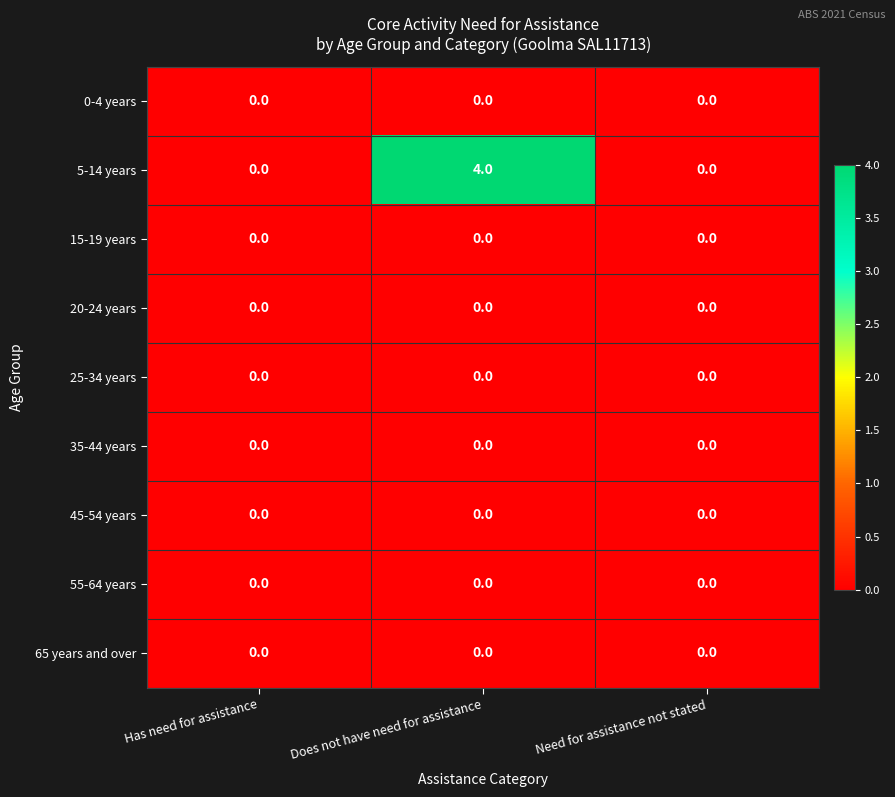

What is the difference between the highest and lowest values at Does not have need for assistance?

4